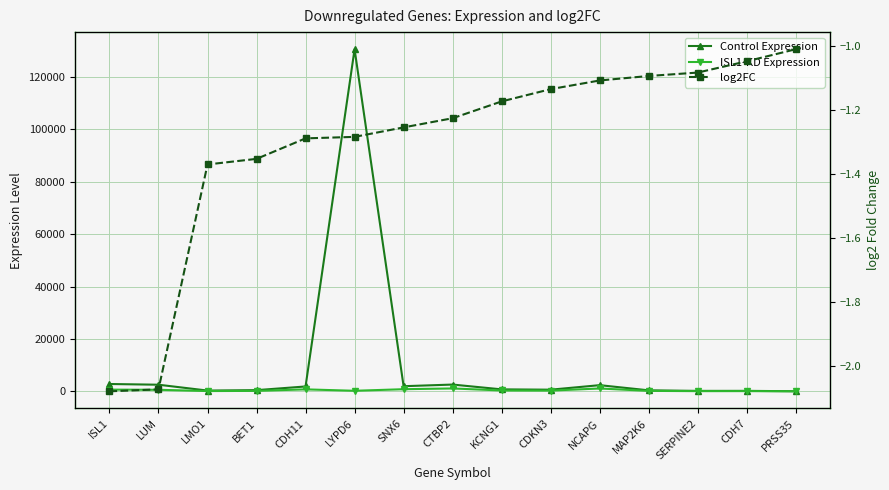

Reading left to right, list all the values displayed in this chart.

Control Expression: 2809.1	2535.8	302.0	463.8	1867.6	130574.0	1968.8	2596.8	760.6	639.8	2366.0	390.4	180.9	193.5	43.2
ISL1-KD Expression: 664.4	602.3	116.8	181.6	764.4	219.3	825.3	1110.3	337.3	291.4	1098.0	182.9	85.4	93.6	21.5
log2FC: -2.1	-2.1	-1.4	-1.4	-1.3	-1.3	-1.3	-1.2	-1.2	-1.1	-1.1	-1.1	-1.1	-1.0	-1.0